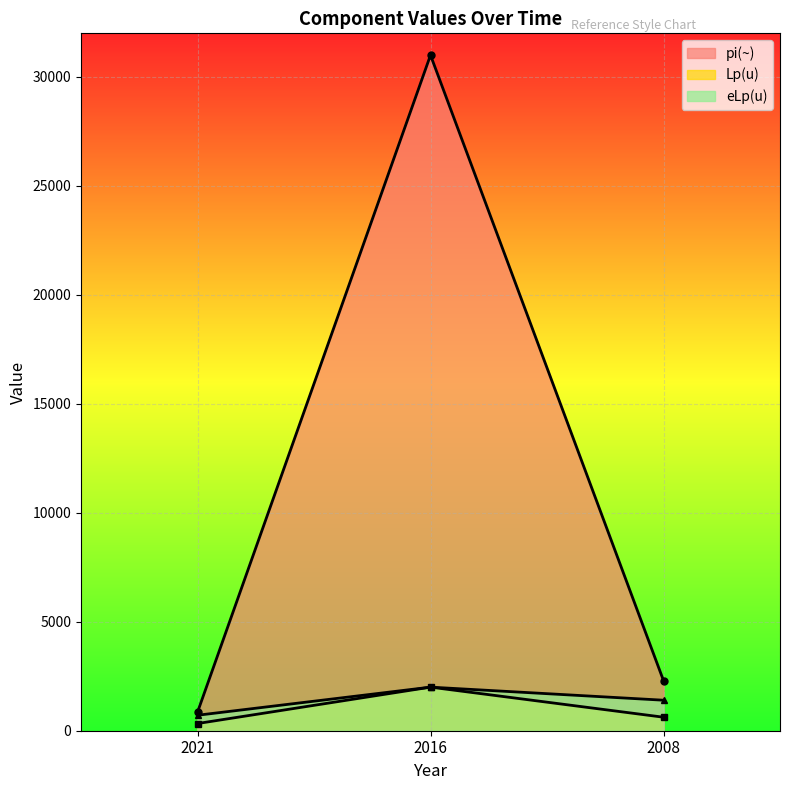

What is the sum of the Lp(u) values at 2016 and 2021?

2330